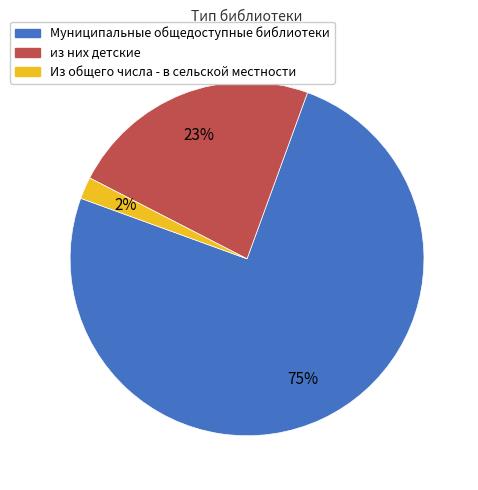

Combined, do Из общего числа - в сельской местности and из них детские account for over 50%?

No